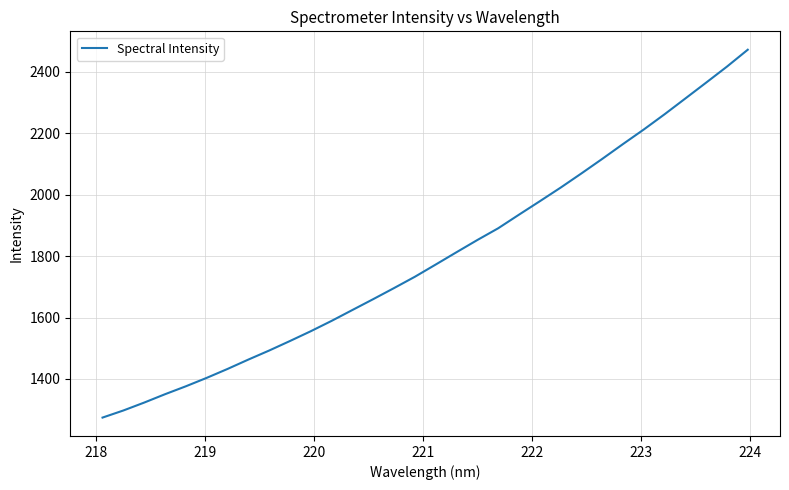

Does the chart display data point markers on the line(s)?

No